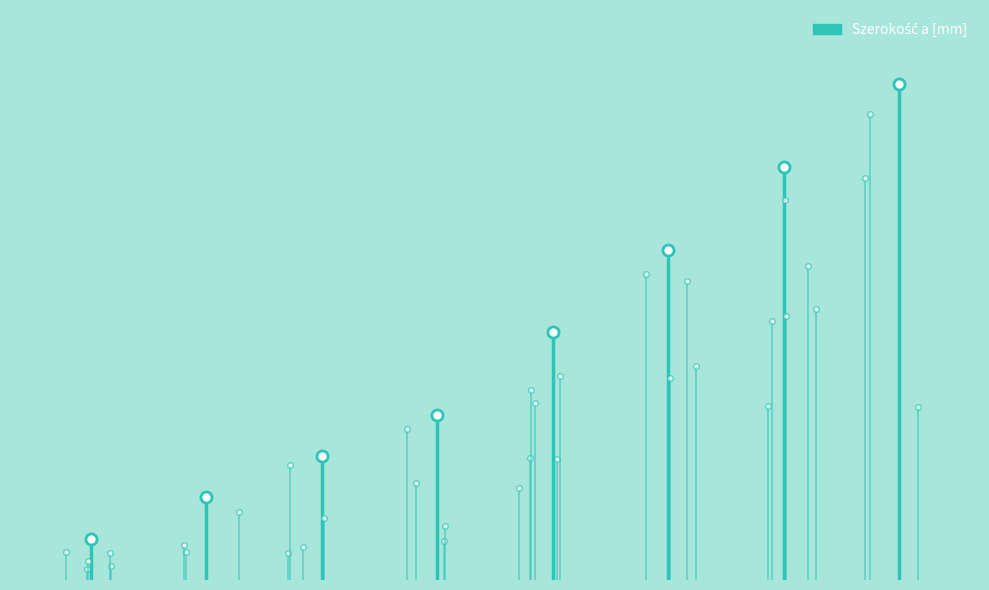

List the labels in order of value, largest first.

ELBJ600H42, ELBJ500H42, ELBJ400H42, ELBJ300H42, ELBJ200H42, ELBJ150H42, ELBJ100H42, ELBJ50H42